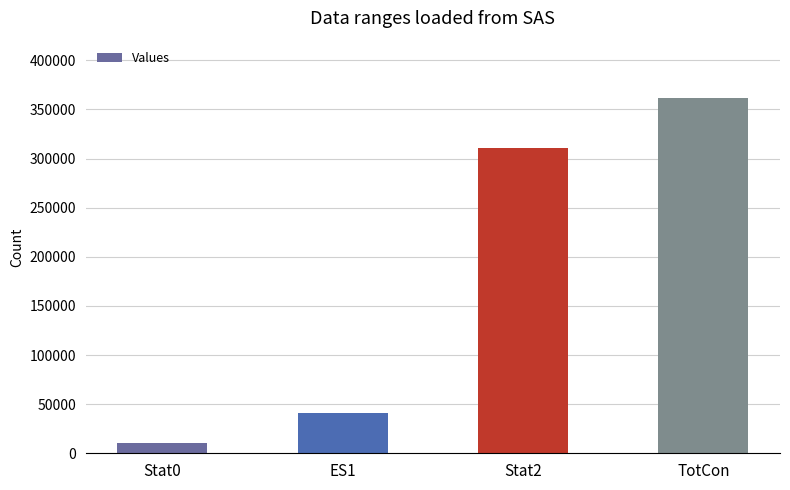

At which category does the chart reach its minimum across all series?

Stat0